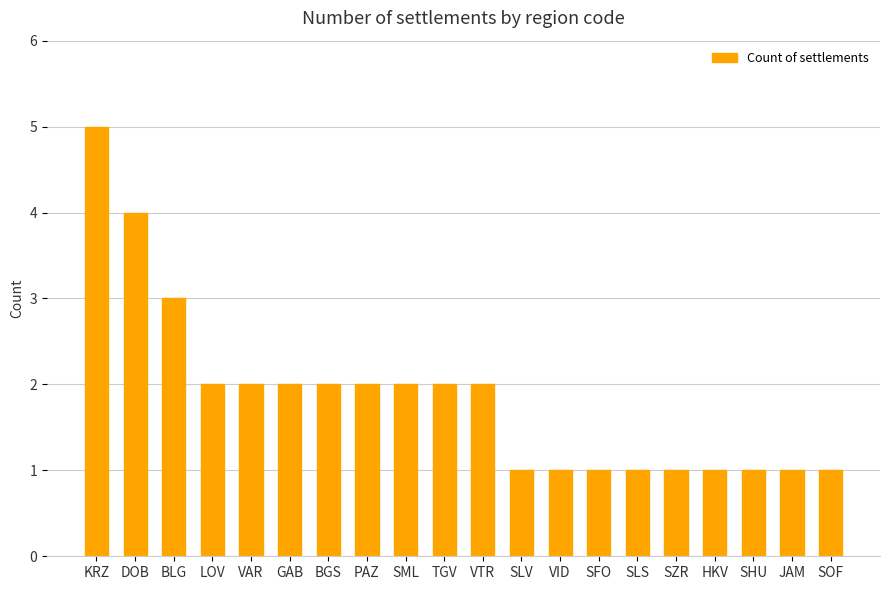

Where is the data nearest to the value 3?

BLG